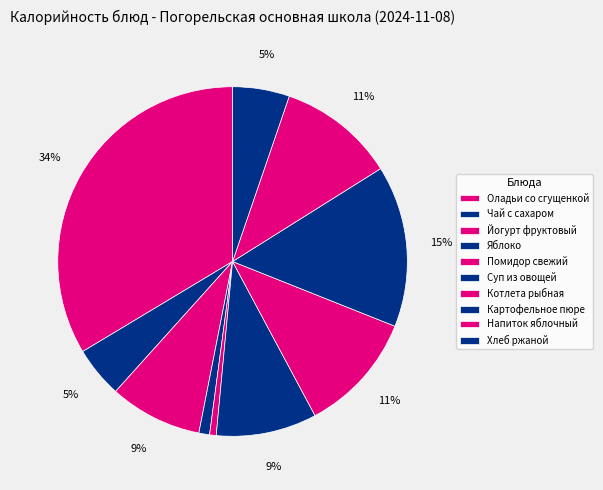

To the nearest percent, what is the combined percentage of Оладьи со сгущенкой and Картофельное пюре?

49%